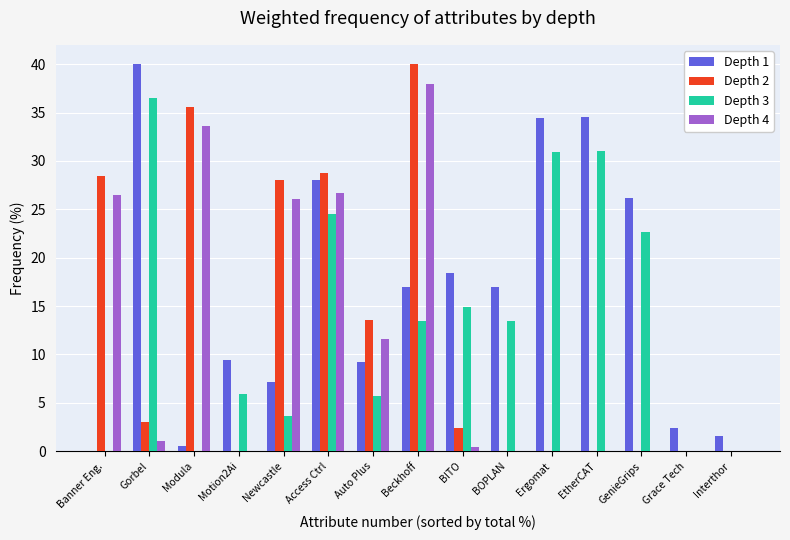

True or false: Depth 4 has a value of 22.1 at Ergomat.

False